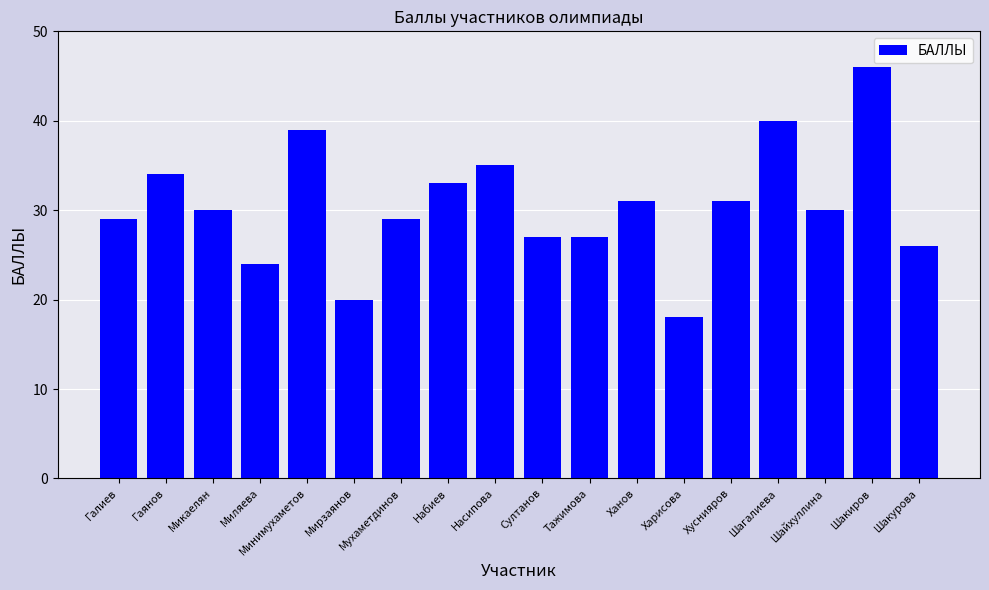

Which label corresponds to the smallest value in the chart?

Харисова